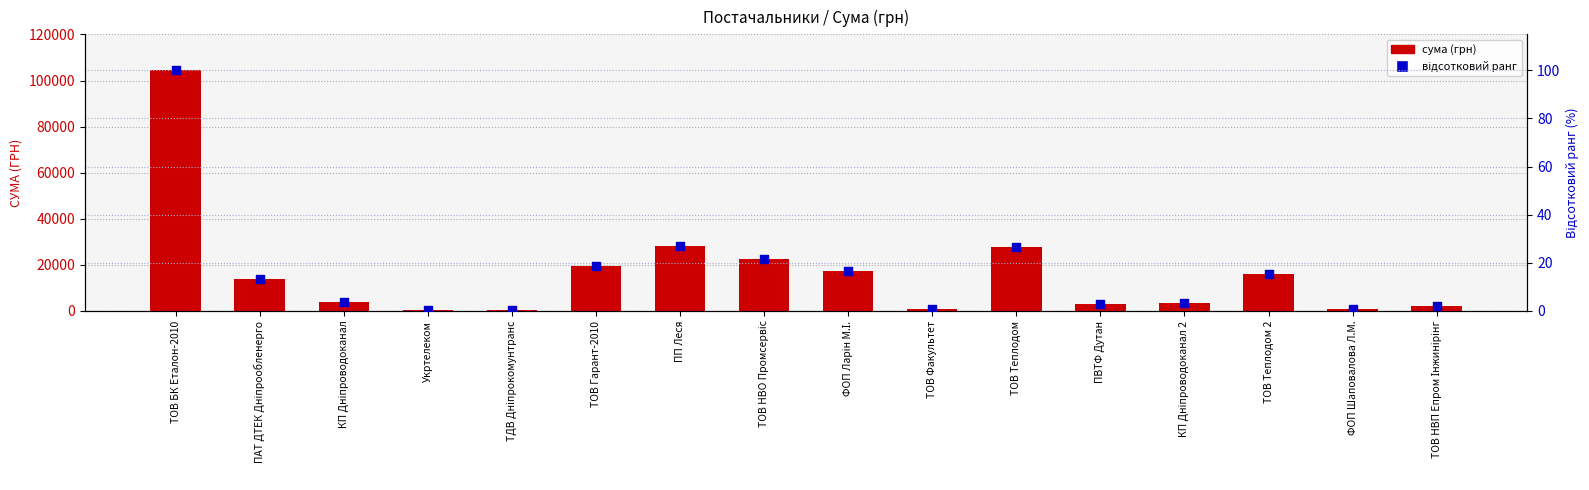

Is the value of сума (грн) at ТОВ Факультет greater than the value of відсотковий ранг at ТОВ БК Еталон-2010?

Yes